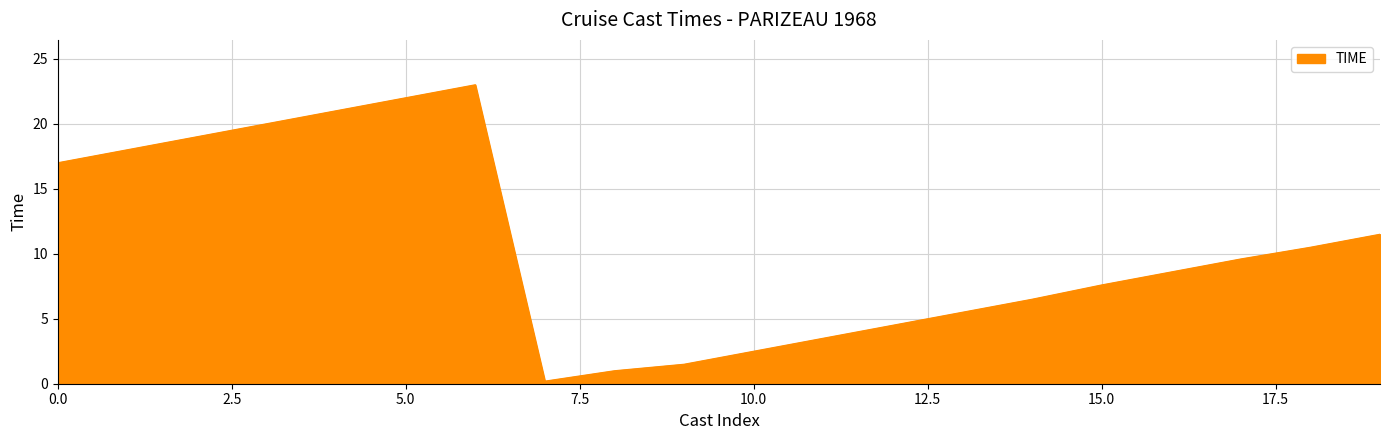

What is the maximum value shown in the chart?

23.0